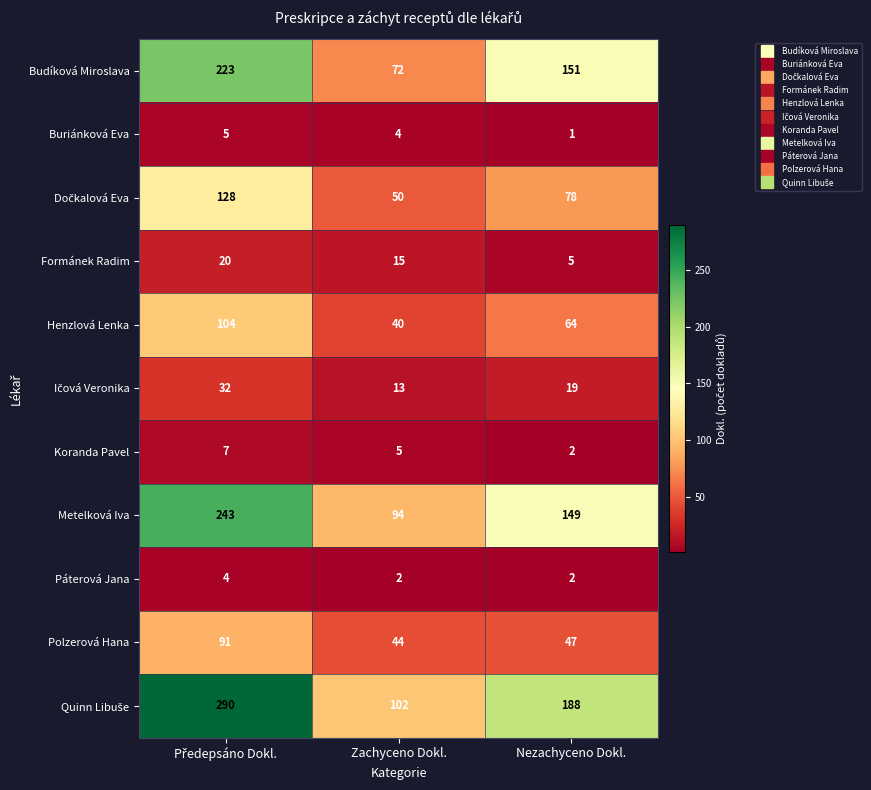

How many distinct data groups are displayed?

11